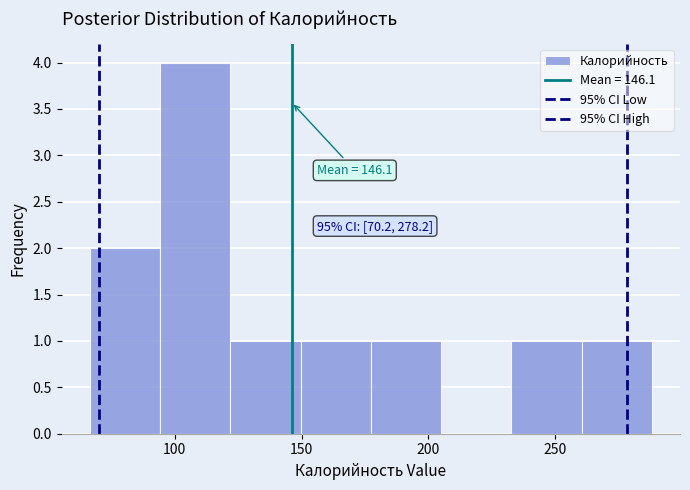

Which range on the x-axis has the tallest bar?

95 to 120